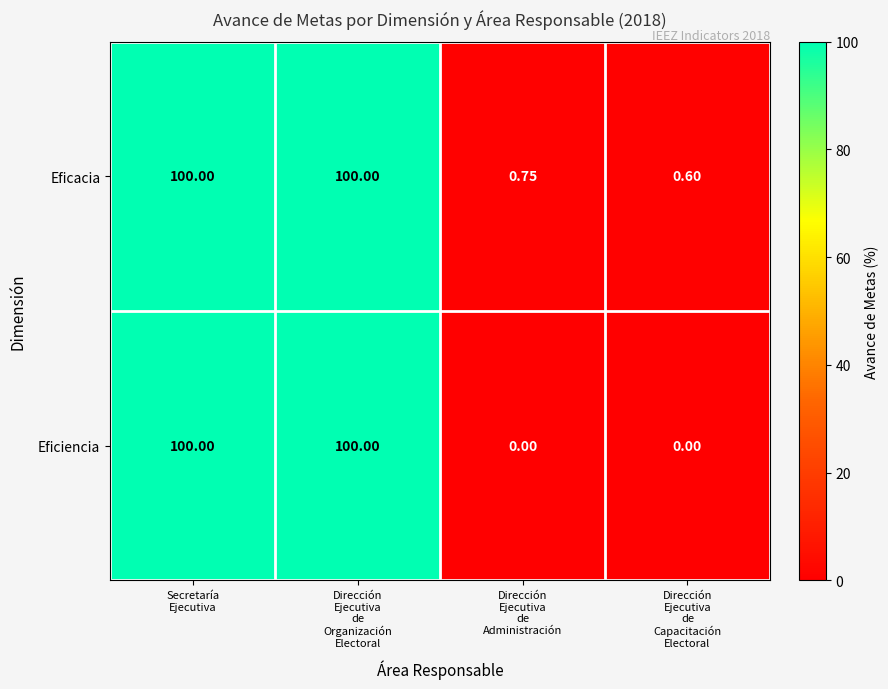

Rank the series by their average value, from lowest to highest.

Eficiencia, Eficacia